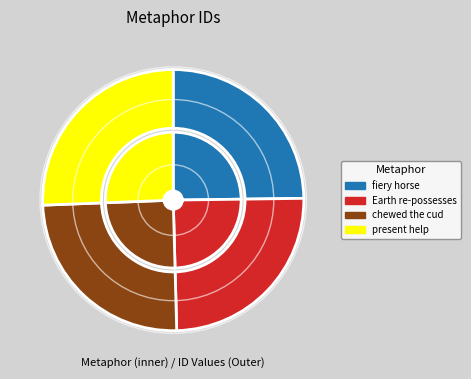

To the nearest percent, what is the difference between the chewed the cud and present help slice percentages?

1%